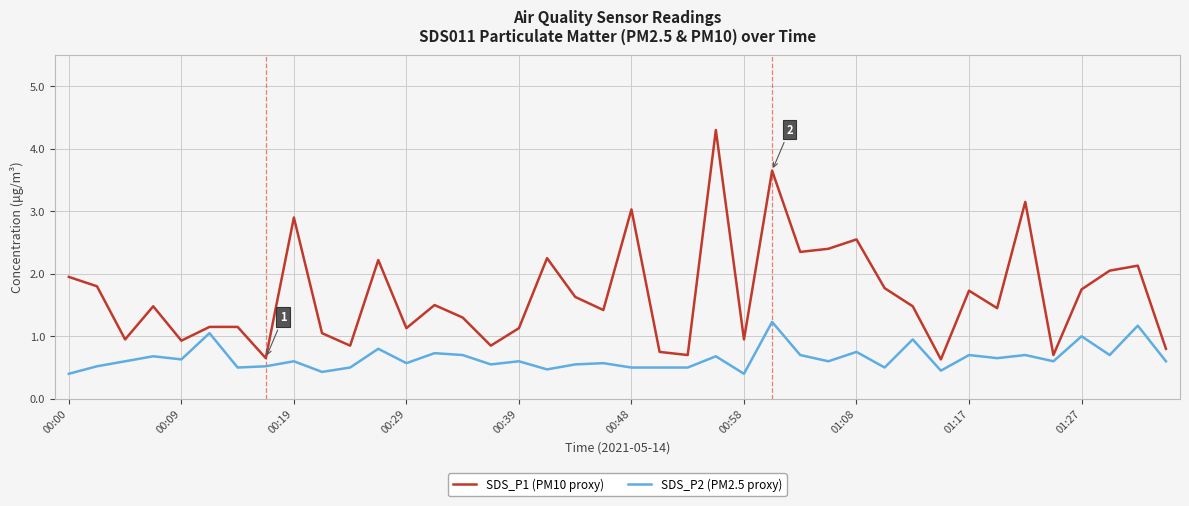

List the series in order of their overall mean, highest first.

SDS_P1 (PM10 proxy), SDS_P2 (PM2.5 proxy)